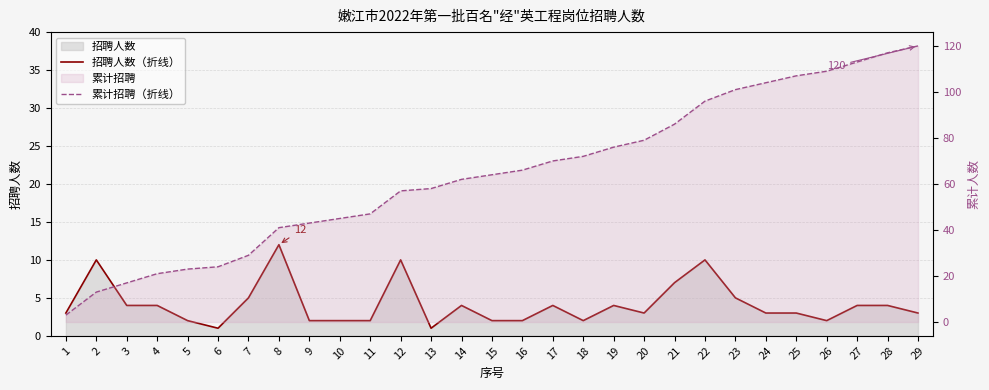

Reading left to right, transcribe all the data shown in this chart.

招聘人数（折线）: 3	10	4	4	2	1	5	12	2	2	2	10	1	4	2	2	4	2	4	3	7	10	5	3	3	2	4	4	3
累计招聘（折线）: 3	13	17	21	23	24	29	41	43	45	47	57	58	62	64	66	70	72	76	79	86	96	101	104	107	109	113	117	120